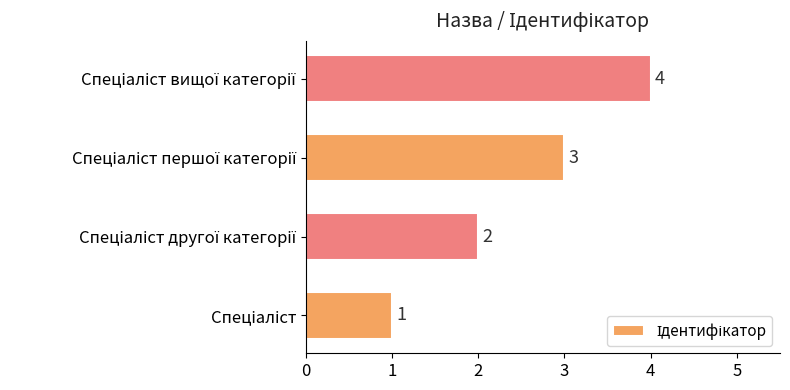

How many values are between 2 and 4?

3